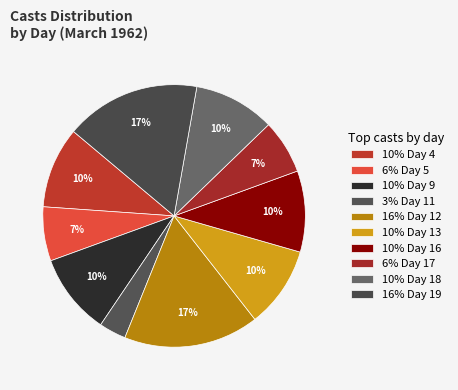

Is there a majority slice in this chart?

No